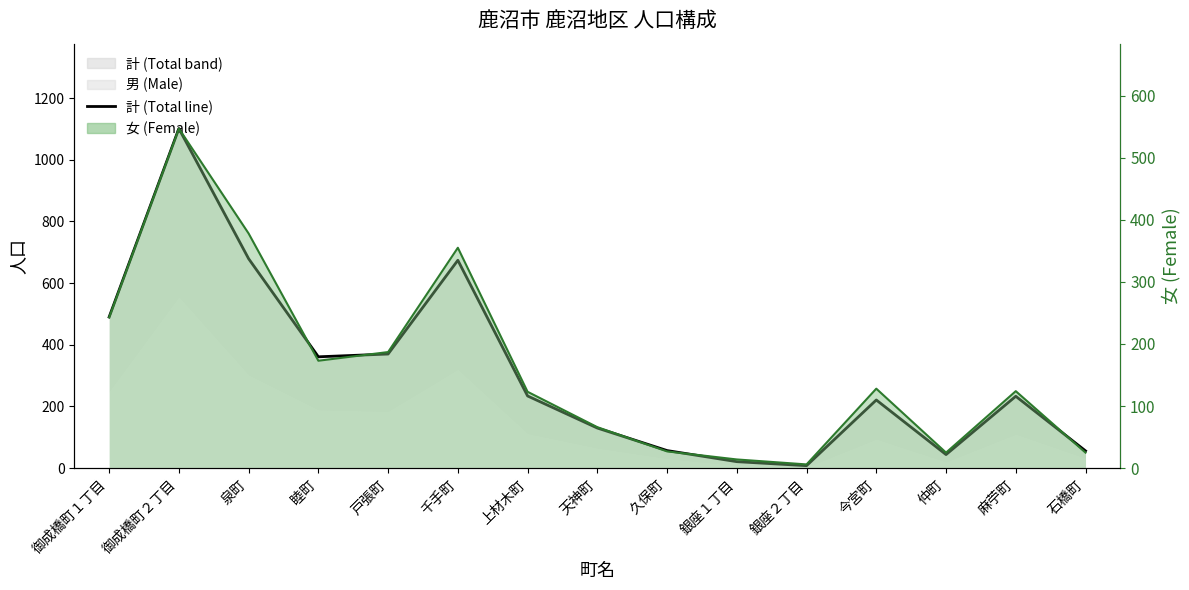

Is it true that 女 line equals 124 at 麻苧町?

True